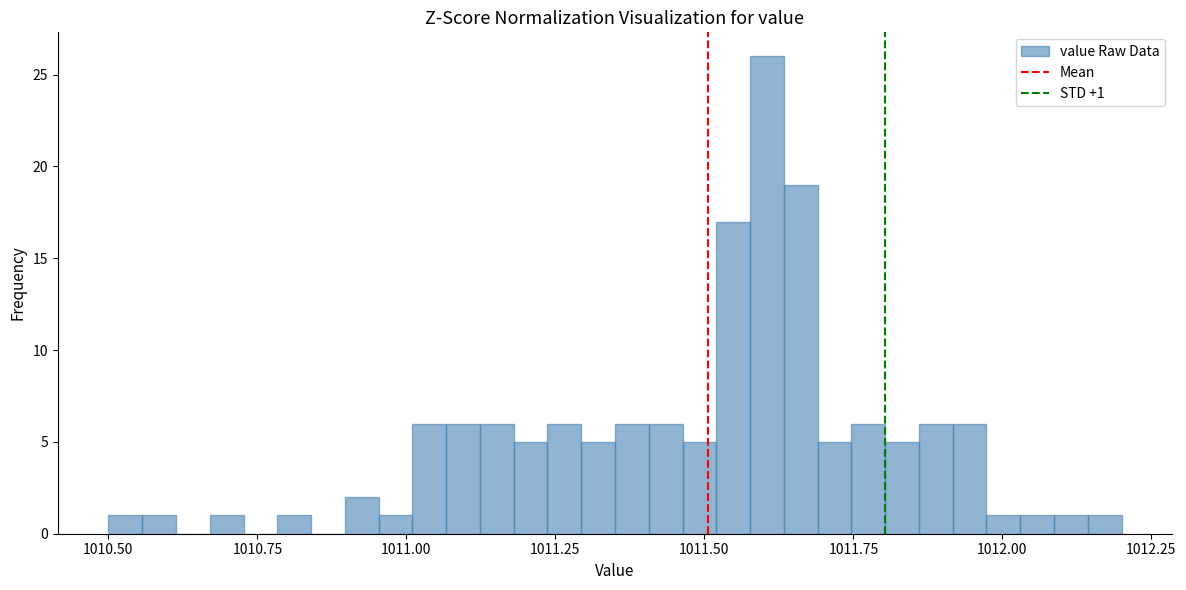

Around what value on the x-axis is the tallest bar? Give the approximate position of its centre, as read against the axis.

1011.60